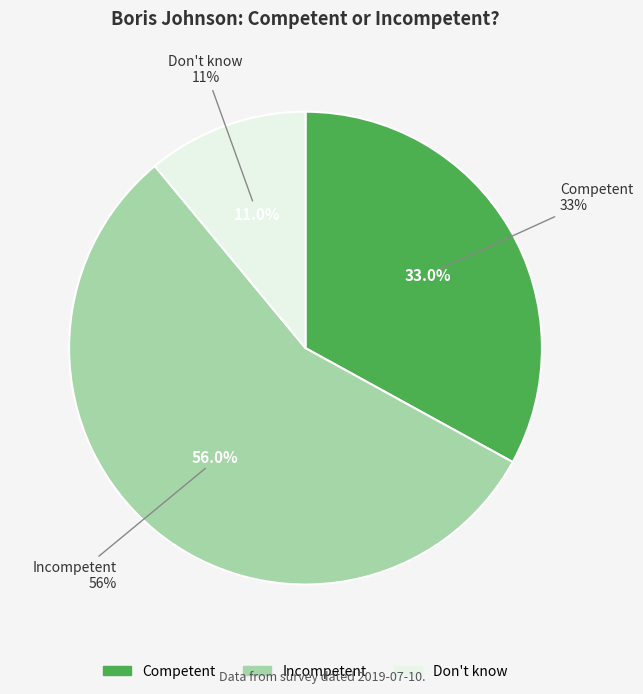

Is there any slice that represents more than half of the pie?

Yes